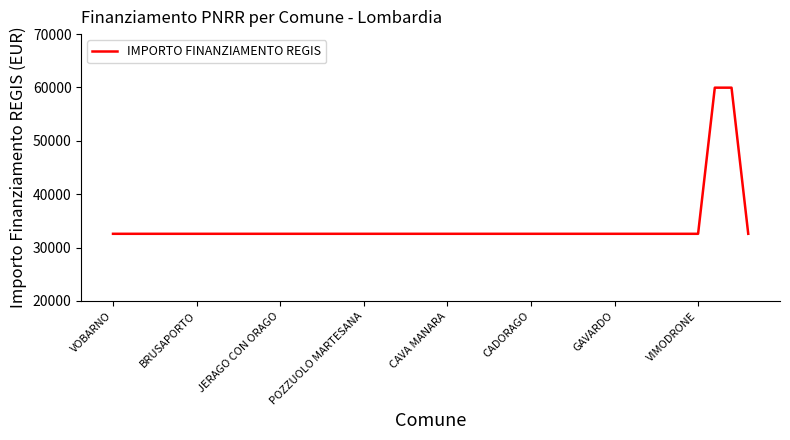

What is the maximum value shown in the chart?

59966